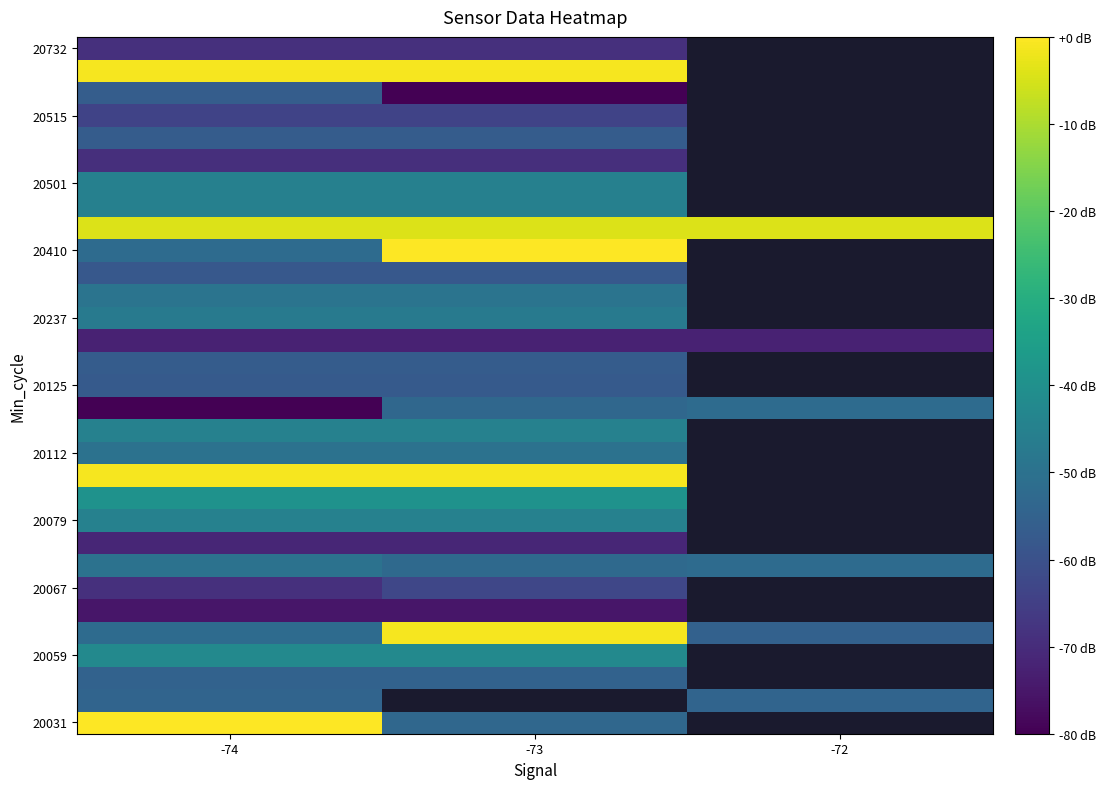

What is the total value across all series at -74?

-1532.5